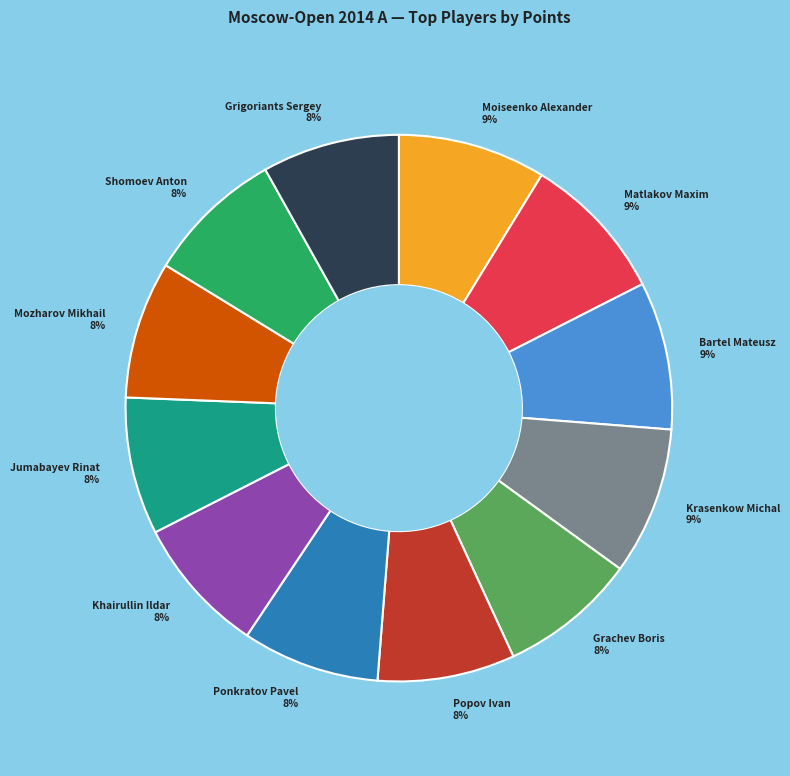

Combined, do Krasenkow Michal 9% and Grigoriants Sergey 8% account for over 50%?

No